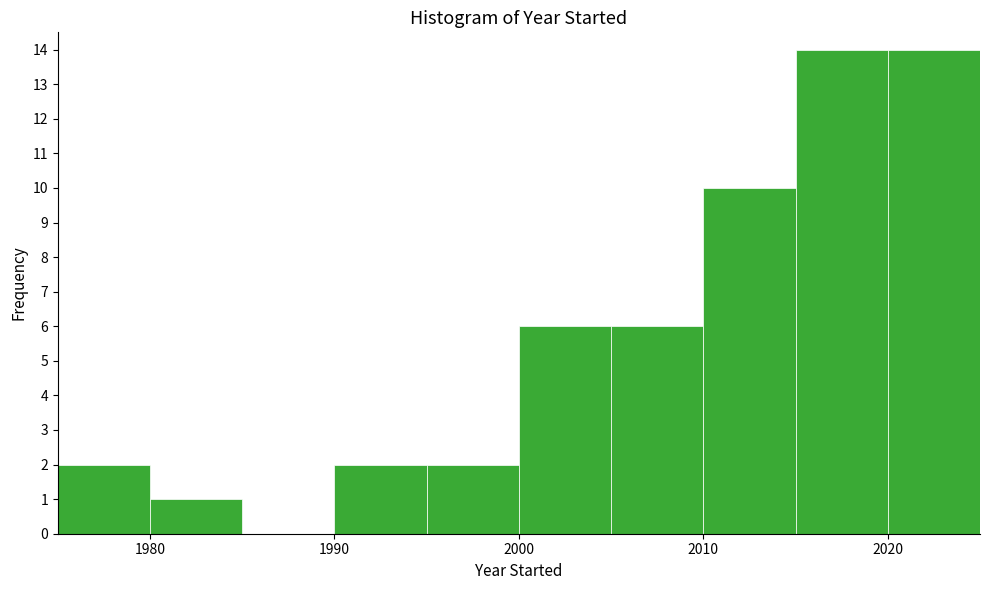

Reading left to right, list every bar in this chart as the range it spans on the x-axis followed by its height. The values are not printed on the chart, so give them approximately, as read against the axis.

1975 to 1980: 2
1980 to 1985: 1
1985 to 1990: 0
1990 to 1995: 2
1995 to 2000: 2
2000 to 2005: 6
2005 to 2010: 6
2010 to 2015: 10
2015 to 2020: 14
2020 to 2025: 14